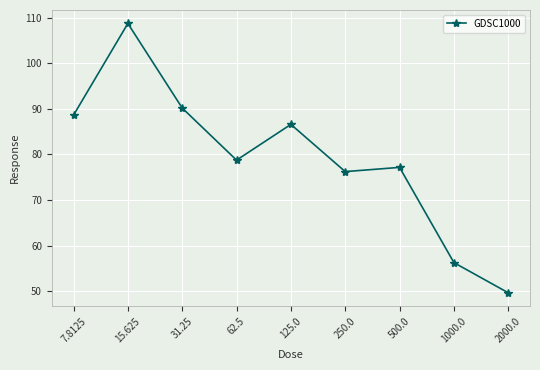

What is the change in value from 125.0 to 500.0?

-9.4